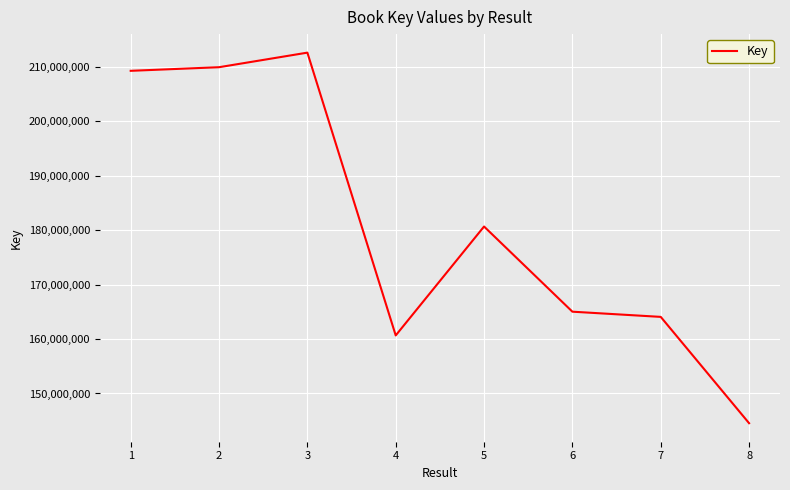

What is the sum of the values at 1 and 4?

369969172